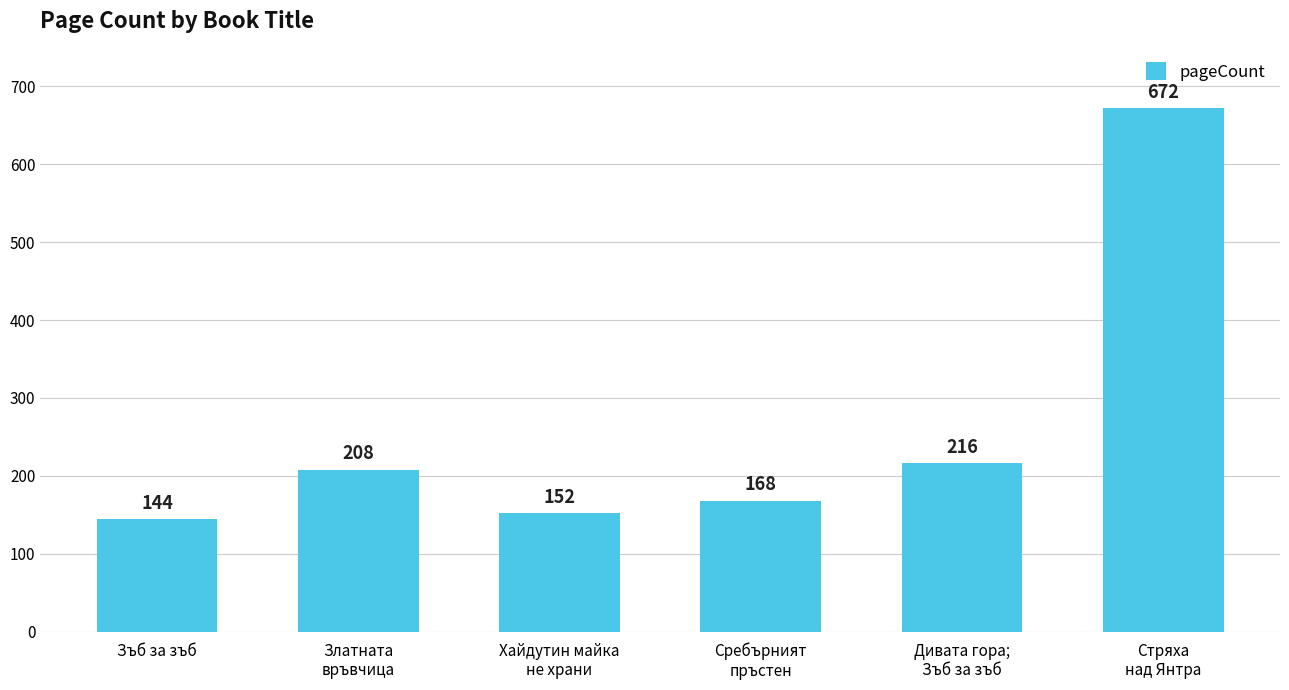

At which category does the chart reach its minimum across all series?

Зъб за зъб